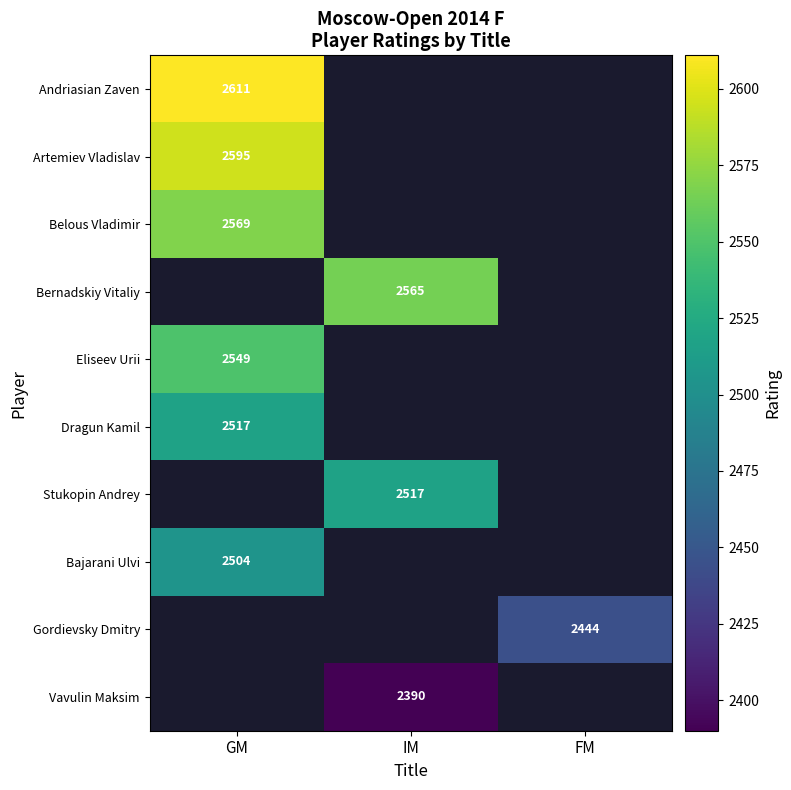

The Bernadskiy Vitaliy series shows 2565 at IM. True or false?

True